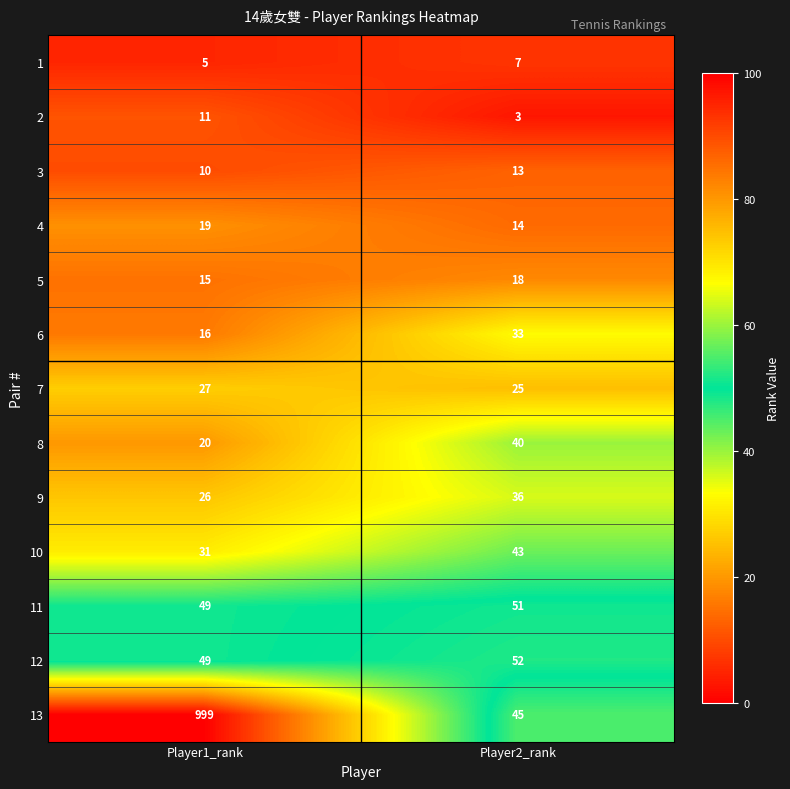

Where is 9 nearest to the value 31?

Player1_rank